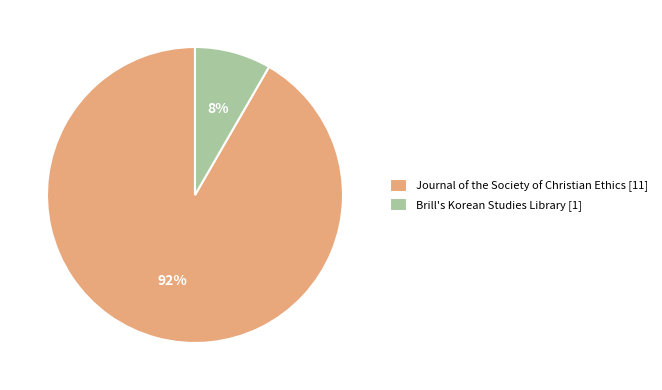

Which category has the biggest portion of the pie?

Journal of the Society of Christian Ethics